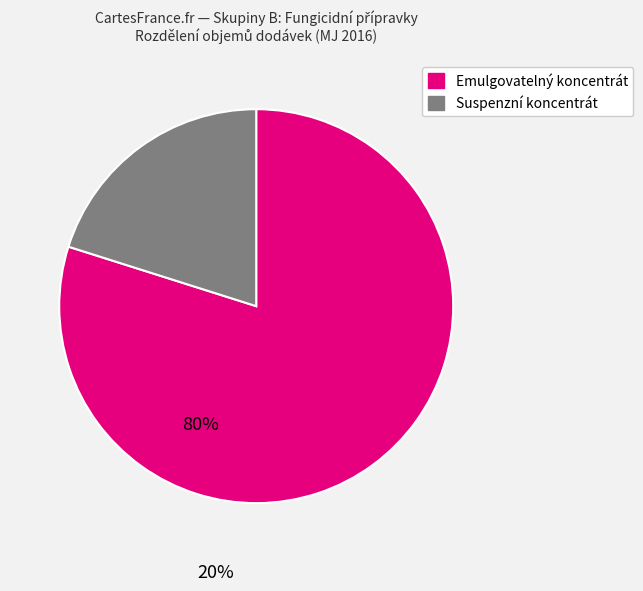

Does any single category account for the majority?

Yes